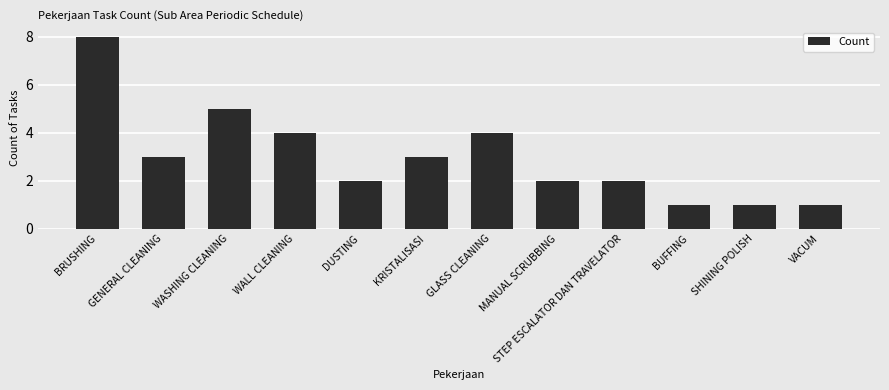

Which category has the highest value across all series?

BRUSHING